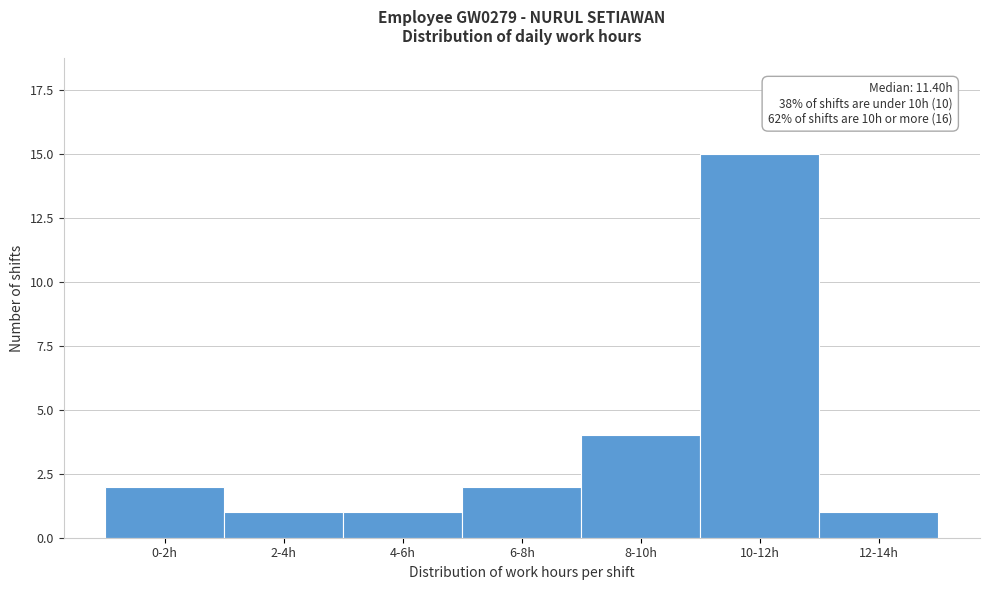

Reading left to right, list all the values displayed in this chart.

0-2h=2	2-4h=1	4-6h=1	6-8h=2	8-10h=4	10-12h=15	12-14h=1